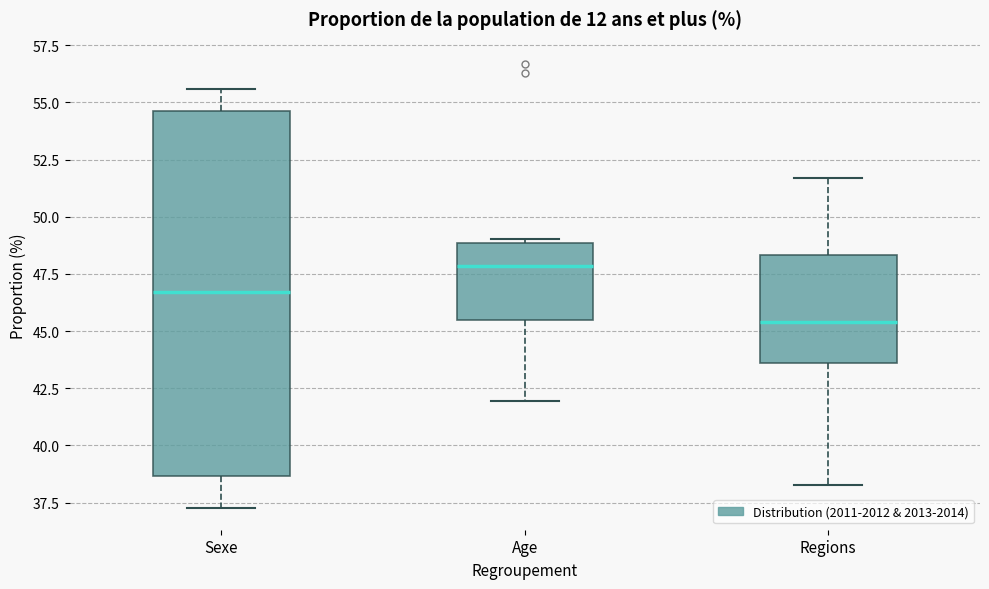

Reading left to right, transcribe this box plot: for each box, give where its median line is, the range the box spans, and where its two whiskers end, as read against the y-axis. The values are not printed on the chart, so give them approximately, as read against the axis.

Sexe: median 46.5, box 38.5 to 54.5, whiskers 37.5 to 55.5
Age: median 48.0, box 45.5 to 49.0, whiskers 42.0 to 49.0 (just above the box's upper edge)
Regions: median 45.5, box 43.5 to 48.5, whiskers 38.5 to 51.5